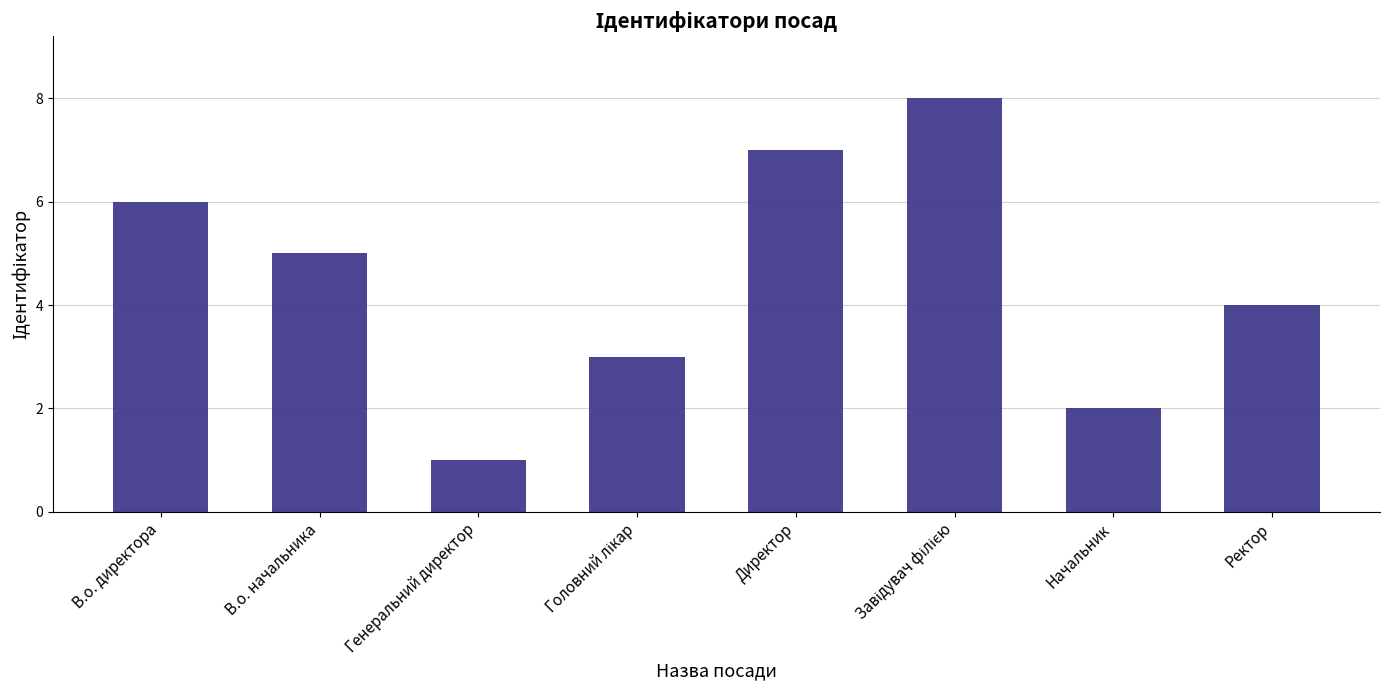

What is the minimum value shown in the chart?

1